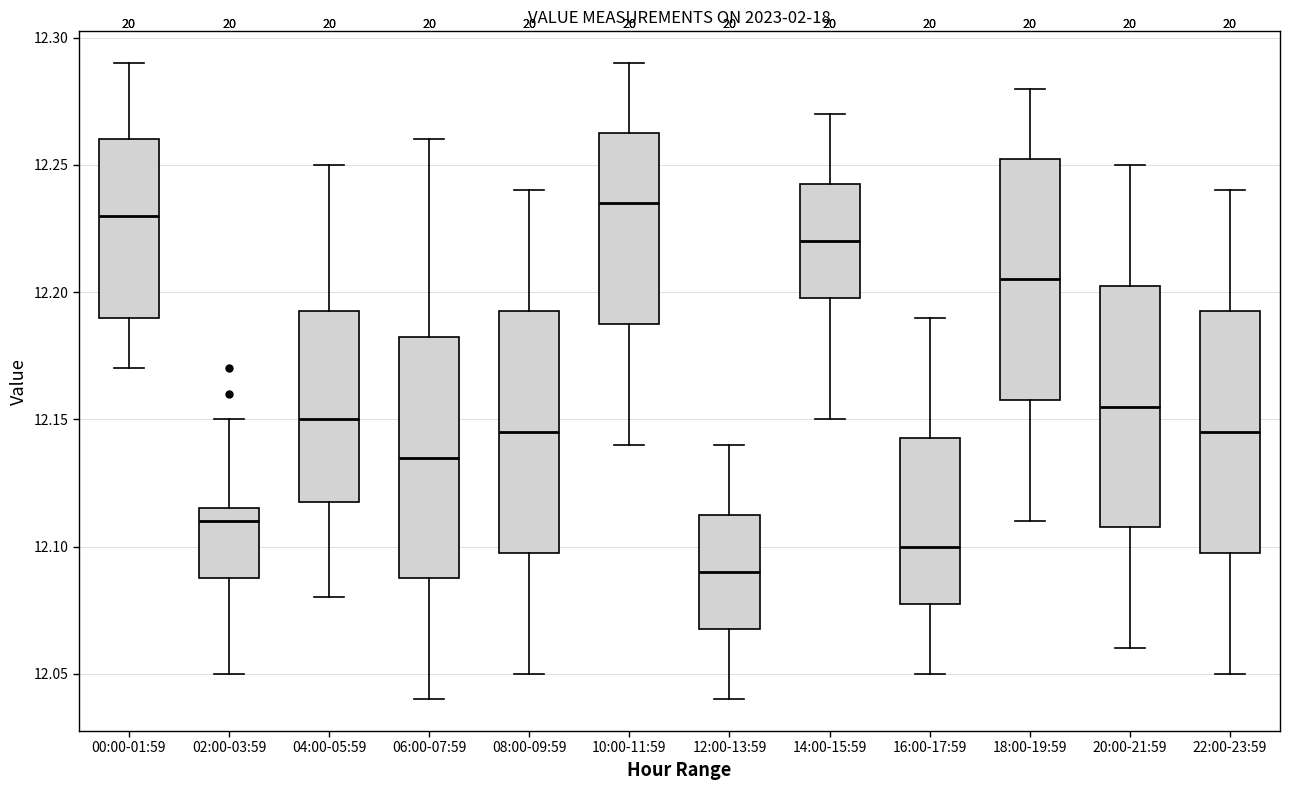

Reading left to right, read every box against the y-axis: the position of its median line, the range the box covers, and the ends of its whiskers. The values are not printed on the chart, so give them approximately, as read against the axis.

00:00-01:59: median 12.230, box 12.190 to 12.260, whiskers 12.170 to 12.290
02:00-03:59: median 12.110, box 12.090 to 12.115, whiskers 12.050 to 12.150
04:00-05:59: median 12.150, box 12.120 to 12.195, whiskers 12.080 to 12.250
06:00-07:59: median 12.135, box 12.090 to 12.185, whiskers 12.040 to 12.260
08:00-09:59: median 12.145, box 12.100 to 12.195, whiskers 12.050 to 12.240
10:00-11:59: median 12.235, box 12.190 to 12.265, whiskers 12.140 to 12.290
12:00-13:59: median 12.090, box 12.070 to 12.115, whiskers 12.040 to 12.140
14:00-15:59: median 12.220, box 12.200 to 12.245, whiskers 12.150 to 12.270
16:00-17:59: median 12.100, box 12.080 to 12.145, whiskers 12.050 to 12.190
18:00-19:59: median 12.205, box 12.160 to 12.255, whiskers 12.110 to 12.280
20:00-21:59: median 12.155, box 12.110 to 12.205, whiskers 12.060 to 12.250
22:00-23:59: median 12.145, box 12.100 to 12.195, whiskers 12.050 to 12.240